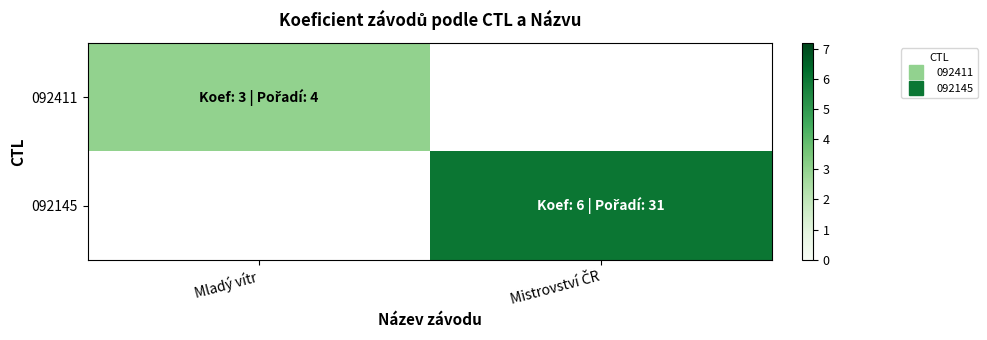

At which label does 092411 reach its peak?

Mladý vítr